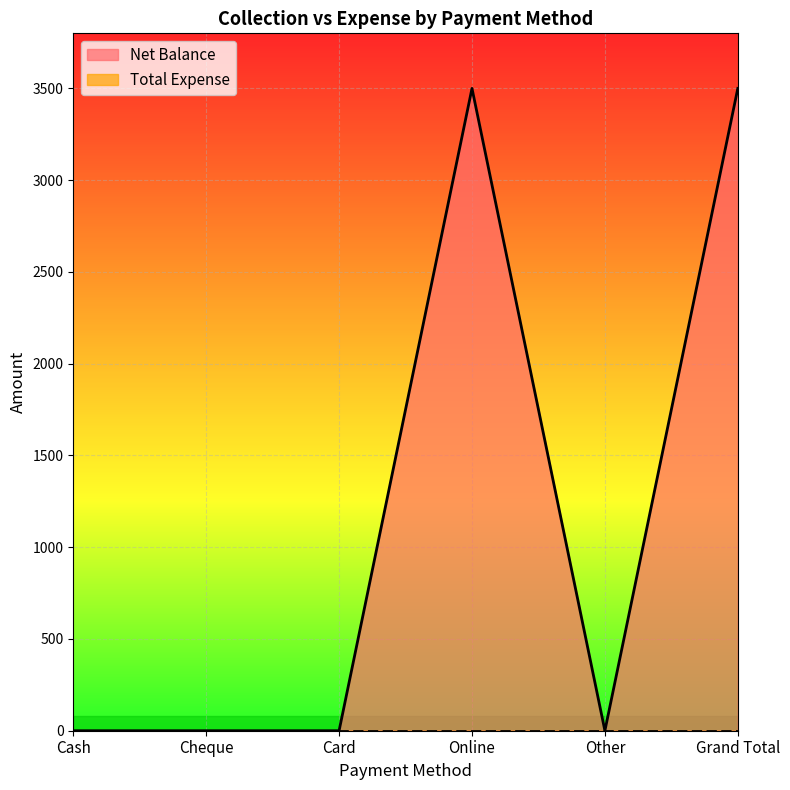

List the labels in order of value, smallest first.

Cash, Cheque, Card, Other, Online, Grand Total